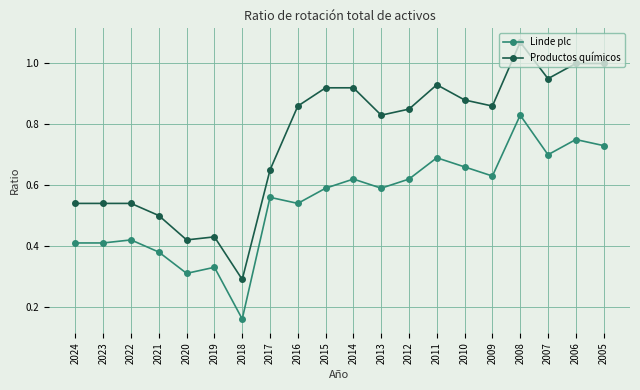

List the series in order of their peak value, highest first.

Productos químicos, Linde plc